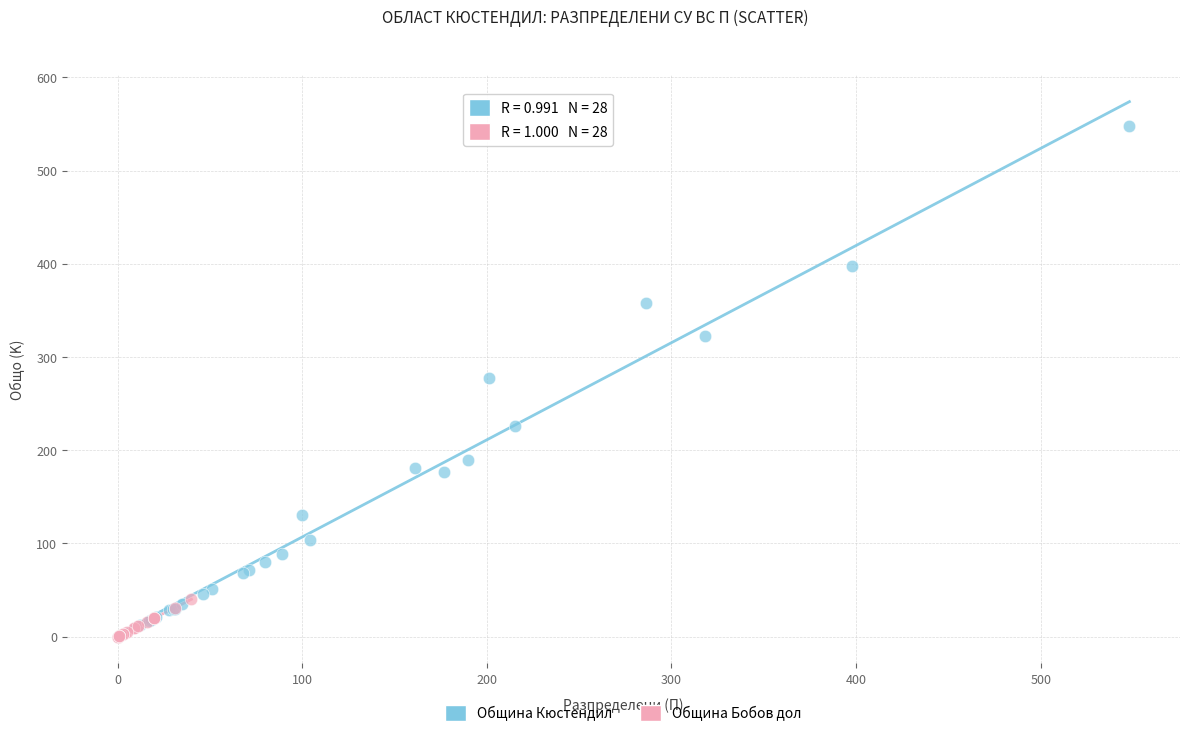

Which series contains the highest Y value?

Община Кюстендил